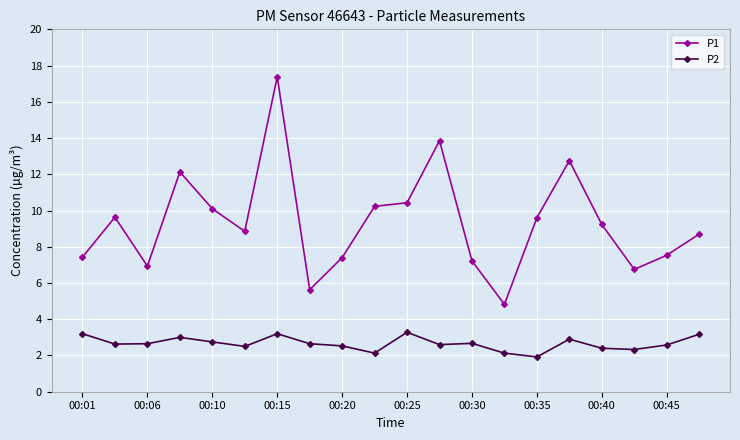

True or false: P2 and P1 intersect in this chart.

False